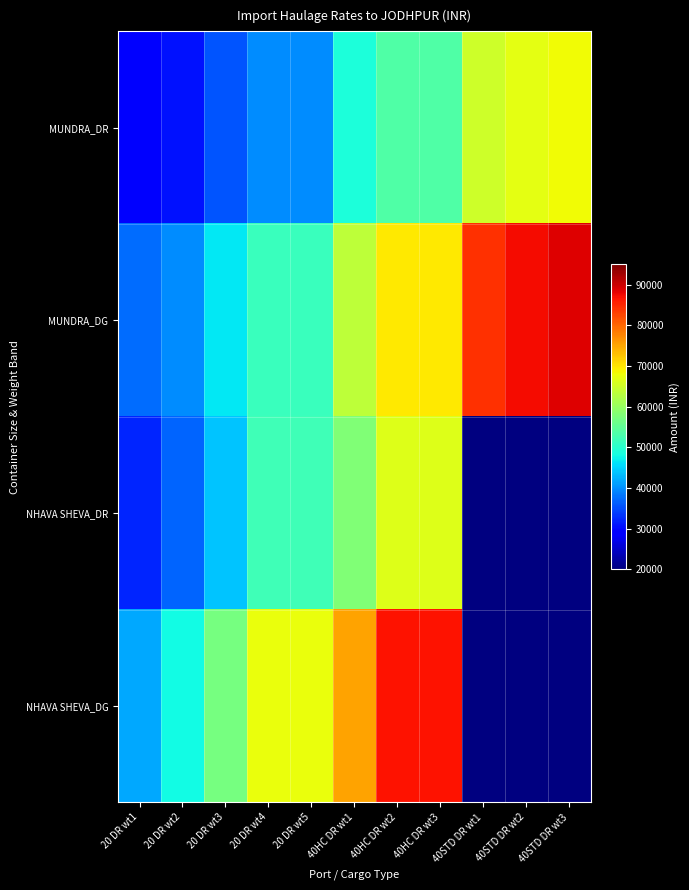

Is it true that NHAVA SHEVA_DR equals 66550.0 at 40HC DR wt3?

True